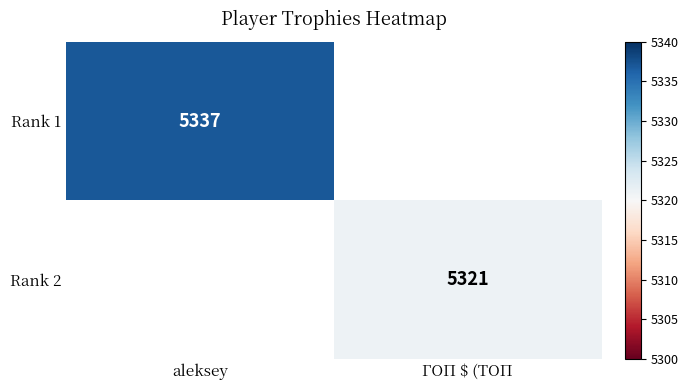

True or false: Rank 2 has a value of 1337 at ГОП $ (ТОП.

False